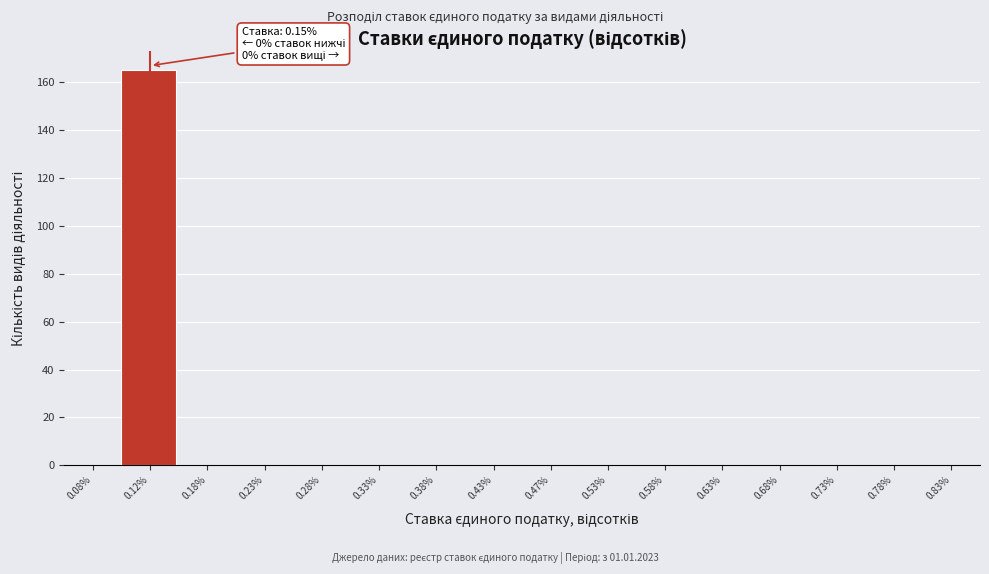

Over which range of the x-axis is the bar tallest?

0.10 to 0.15